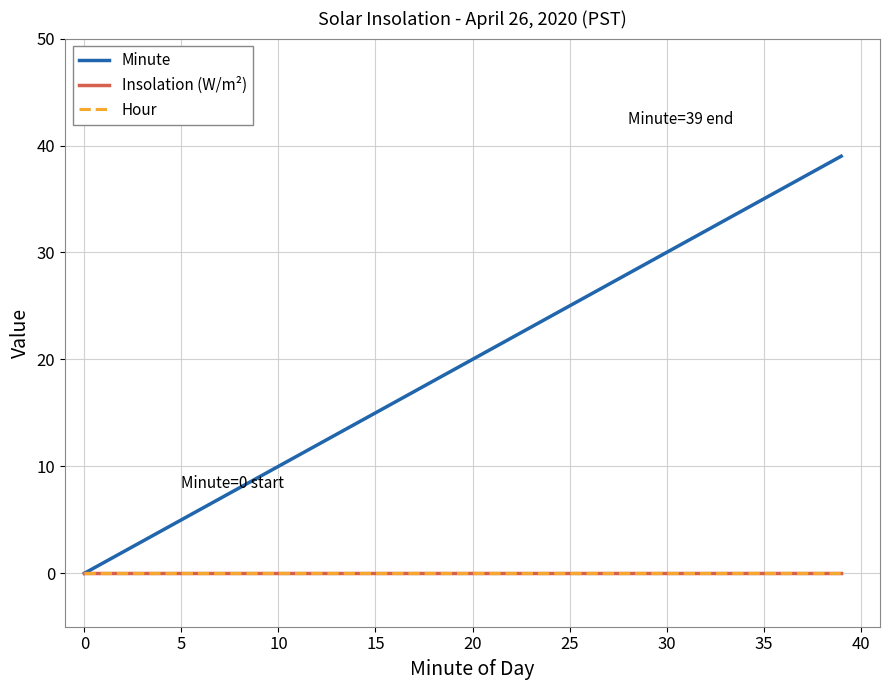

Does the chart have visible grid lines?

Yes